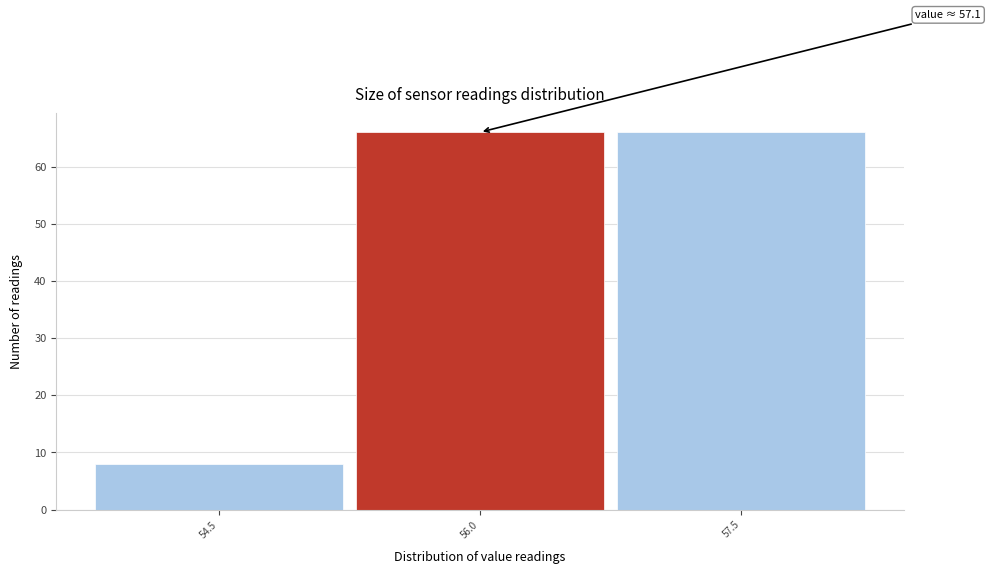

Reading right to left, transcribe all the data shown in this chart.

57.5=66	56.0=66	54.5=8